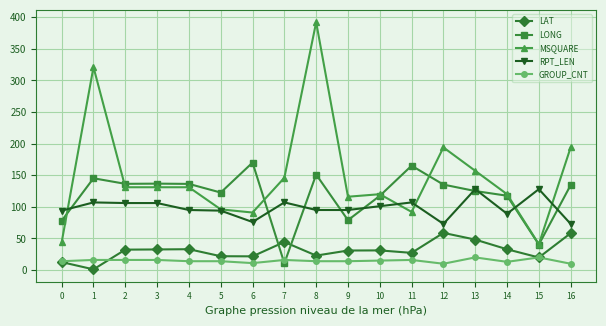

What value does the GROUP_CNT series have at 15?

20.0